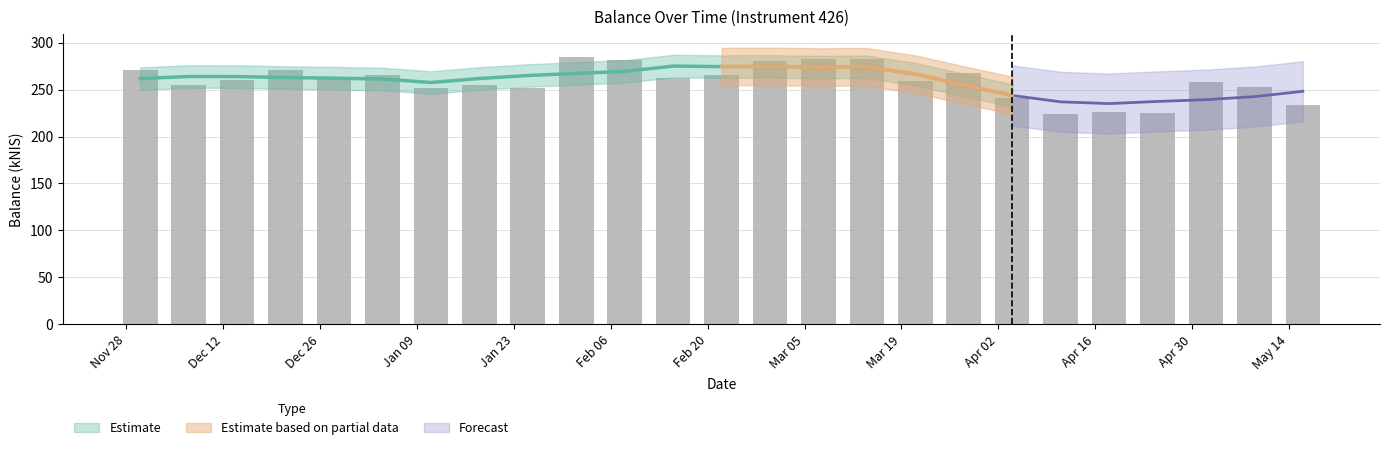

Where is the data nearest to the value 254?

2023-12-07